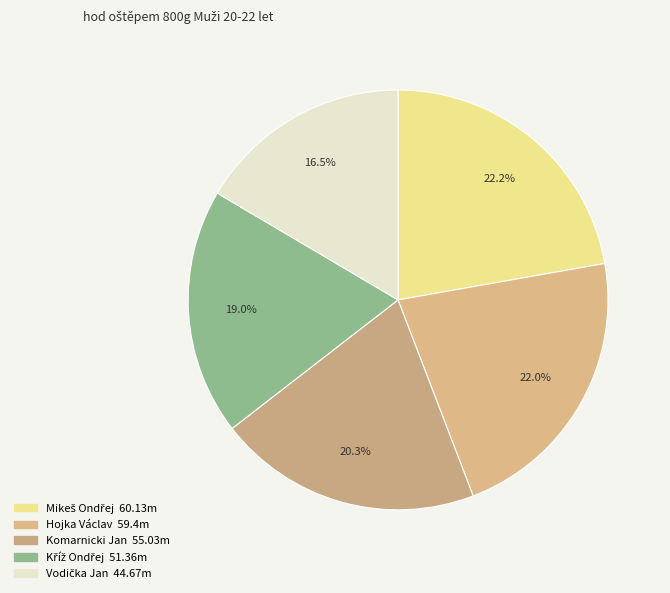

True or false: Vodička Jan accounts for 17% of the total.

True